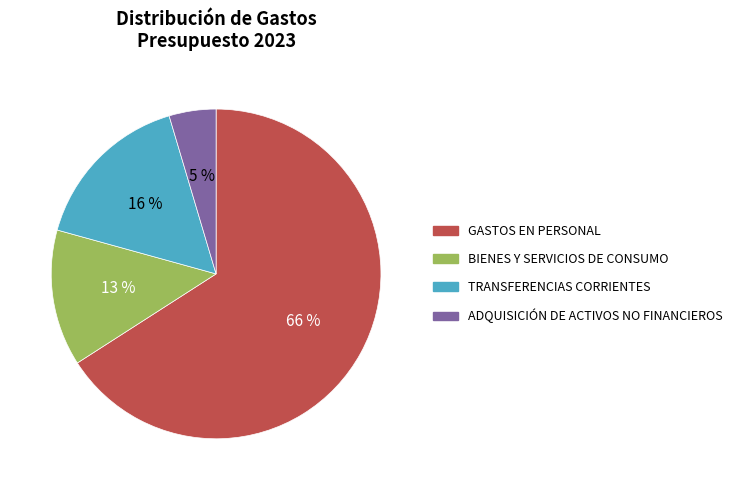

Is the sum of GASTOS EN PERSONAL and TRANSFERENCIAS CORRIENTES greater than half?

Yes